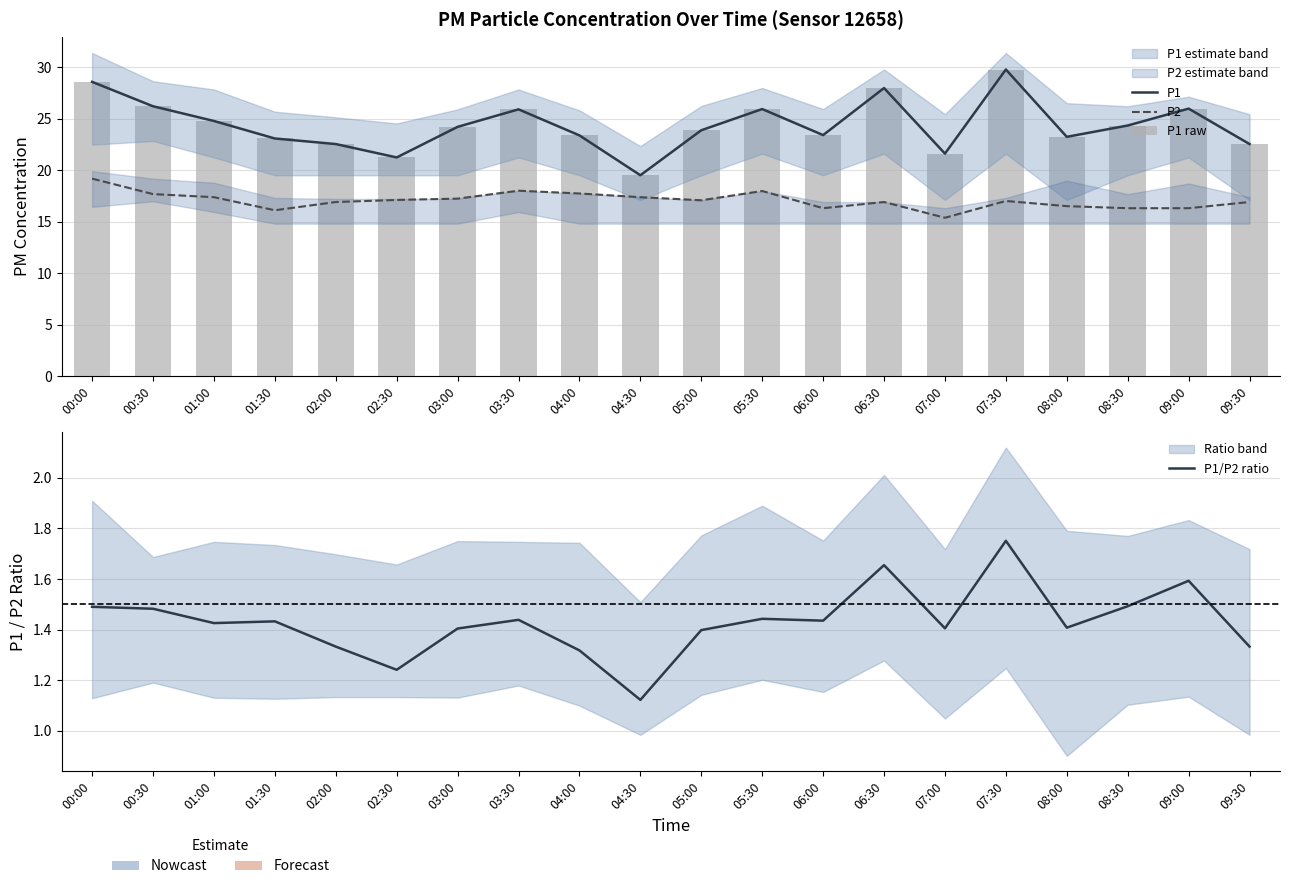

At which category is the sum across all series the highest?

07:30